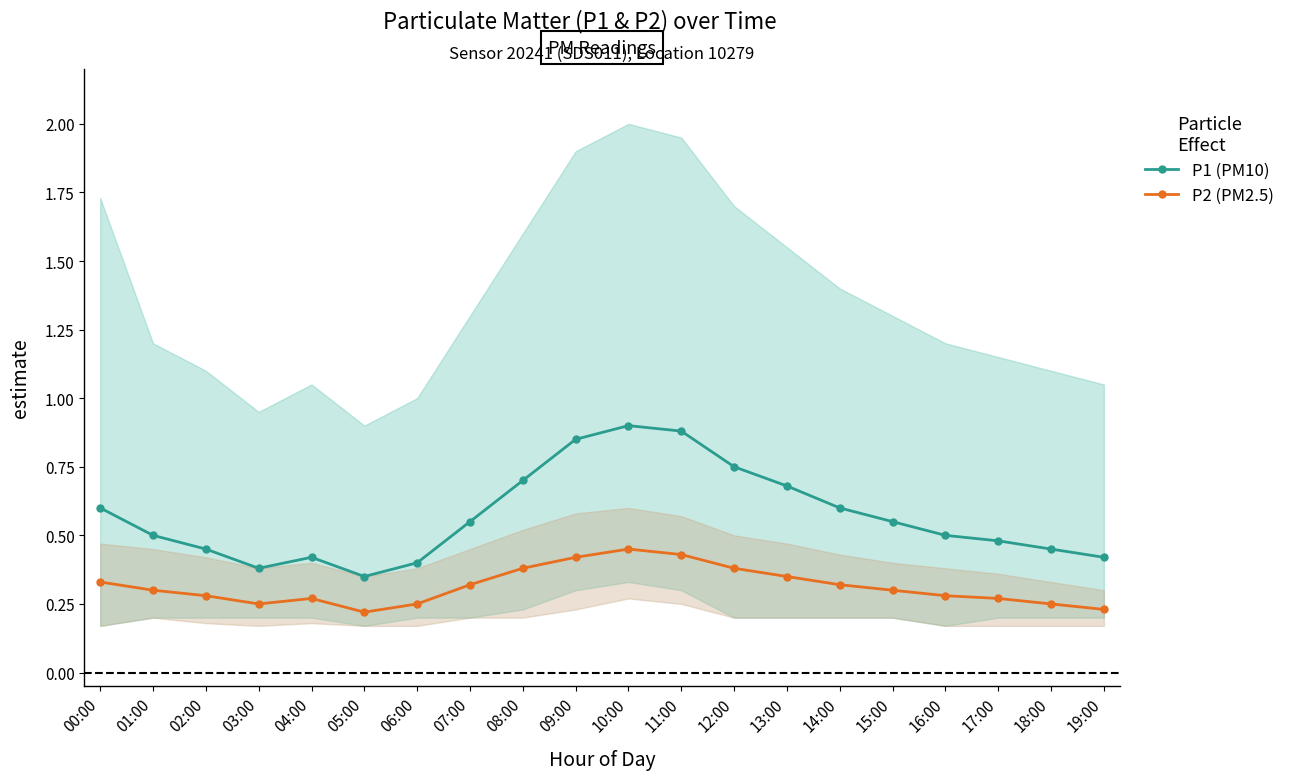

Which series has the largest total across all categories?

P1 (PM10)